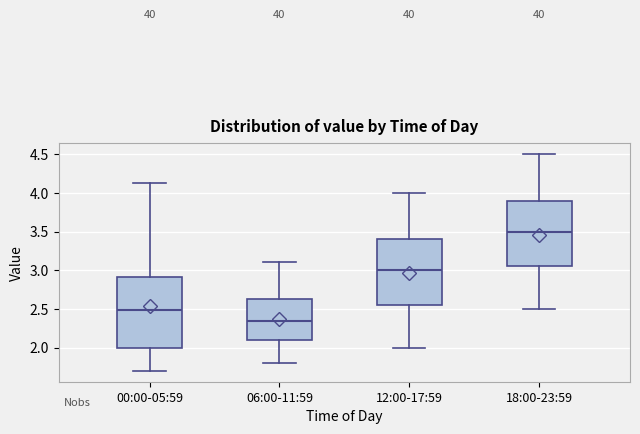

Which box's median line is the lowest?

06:00-11:59